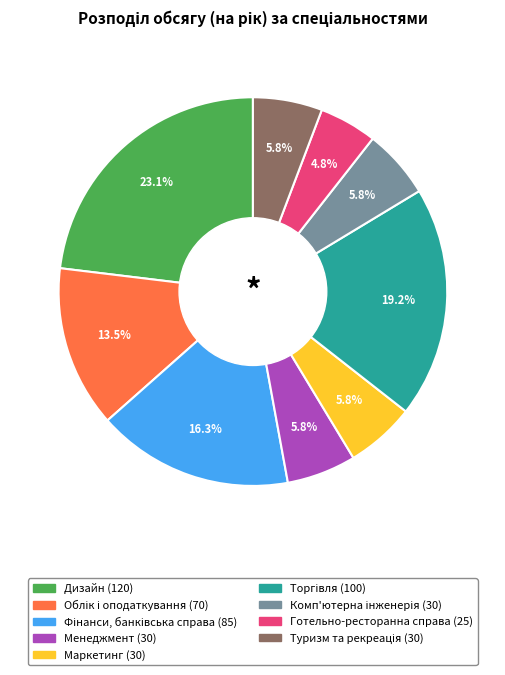

Does any single category account for the majority?

No